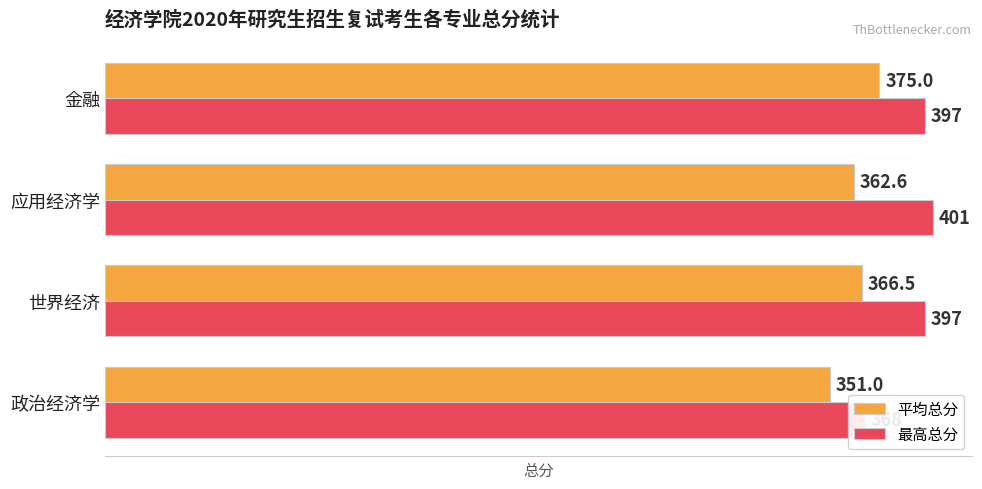

Is it true that 平均总分 equals 362.6 at 应用经济学?

True